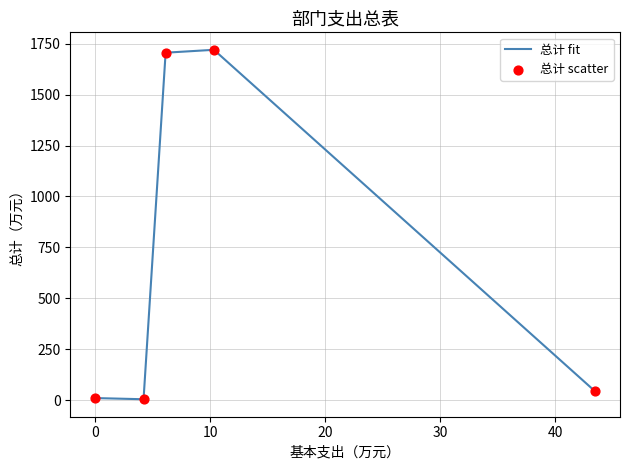

What is the average value?

696.8